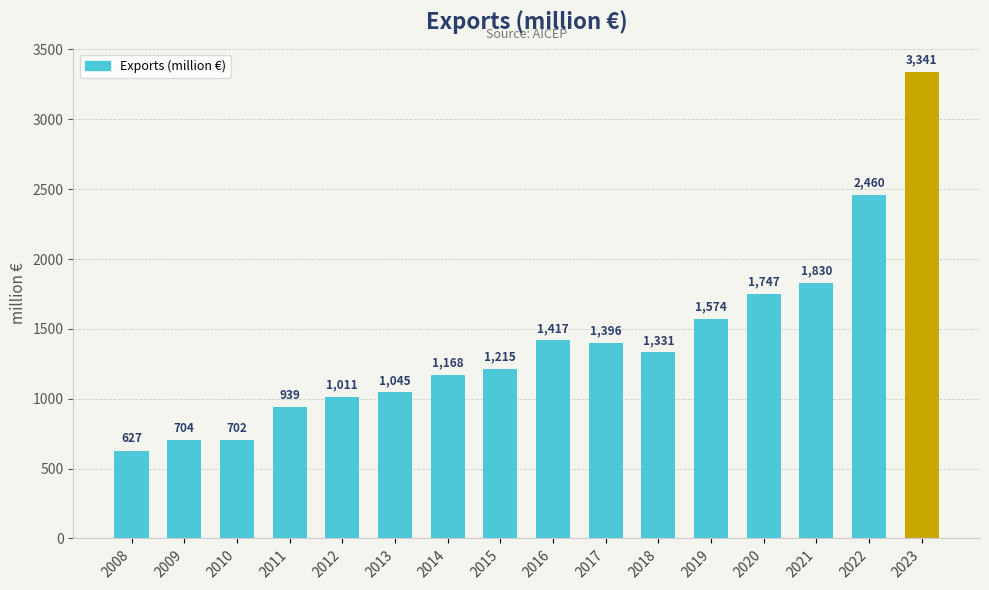

Rank the categories by value from lowest to highest.

2008, 2010, 2009, 2011, 2012, 2013, 2014, 2015, 2018, 2017, 2016, 2019, 2020, 2021, 2022, 2023